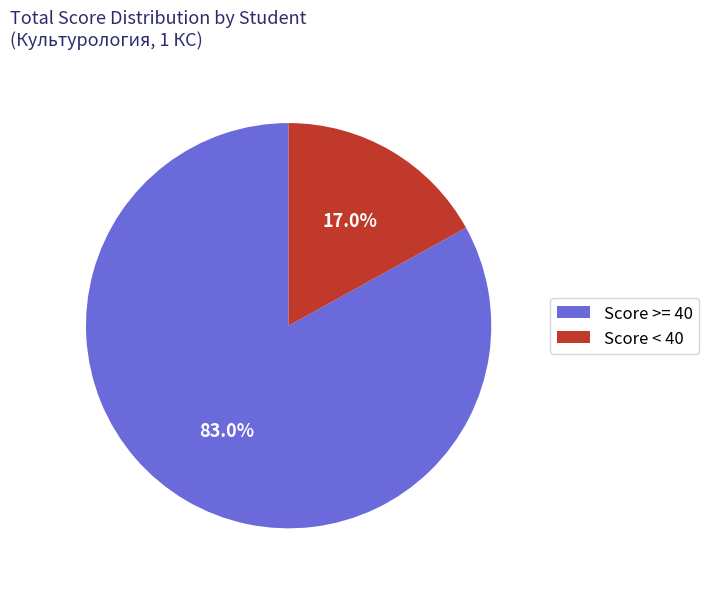

What percentage do Score < 40 and Score >= 40 together represent?

100.0%